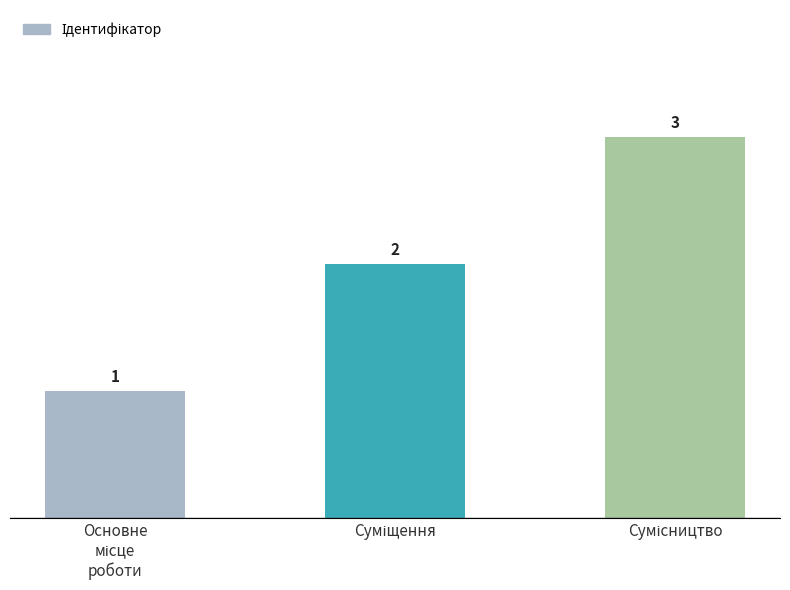

How many categories are shown in the chart?

3